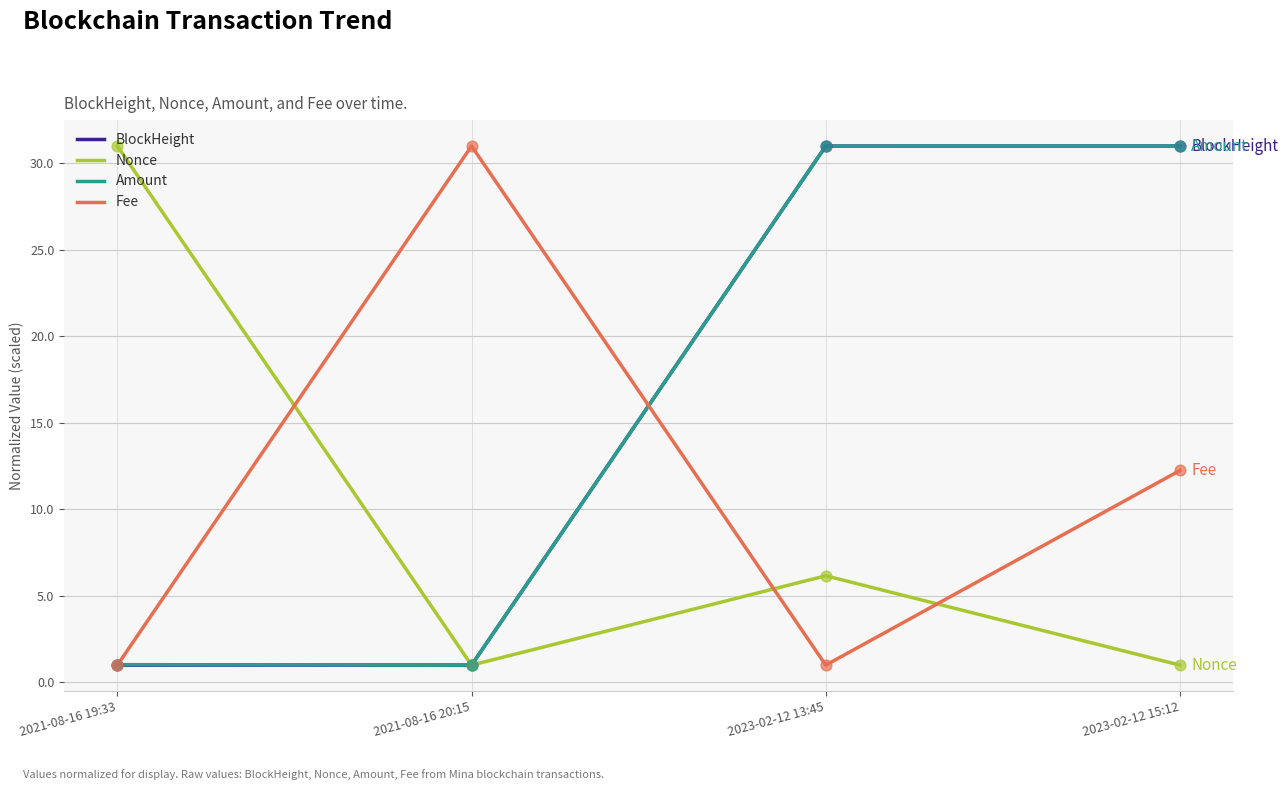

What are all the series names shown in the legend?

BlockHeight, Nonce, Amount, Fee